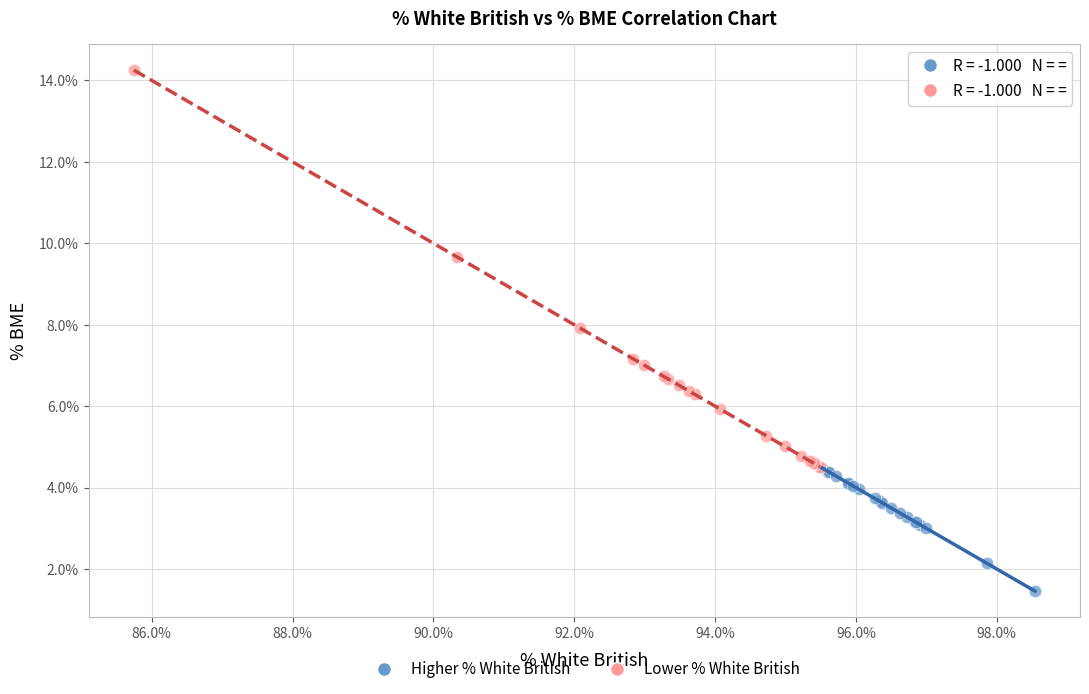

Which series reaches the minimum Y coordinate?

Higher % White British